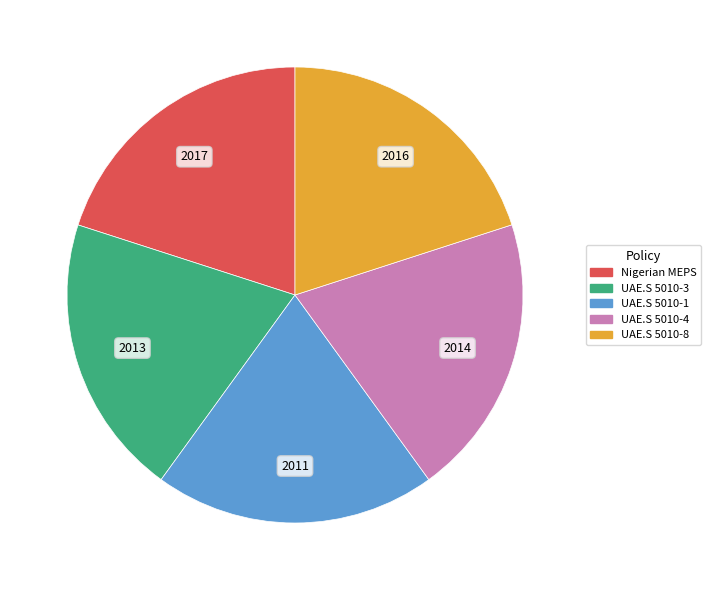

Is there a majority slice in this chart?

No